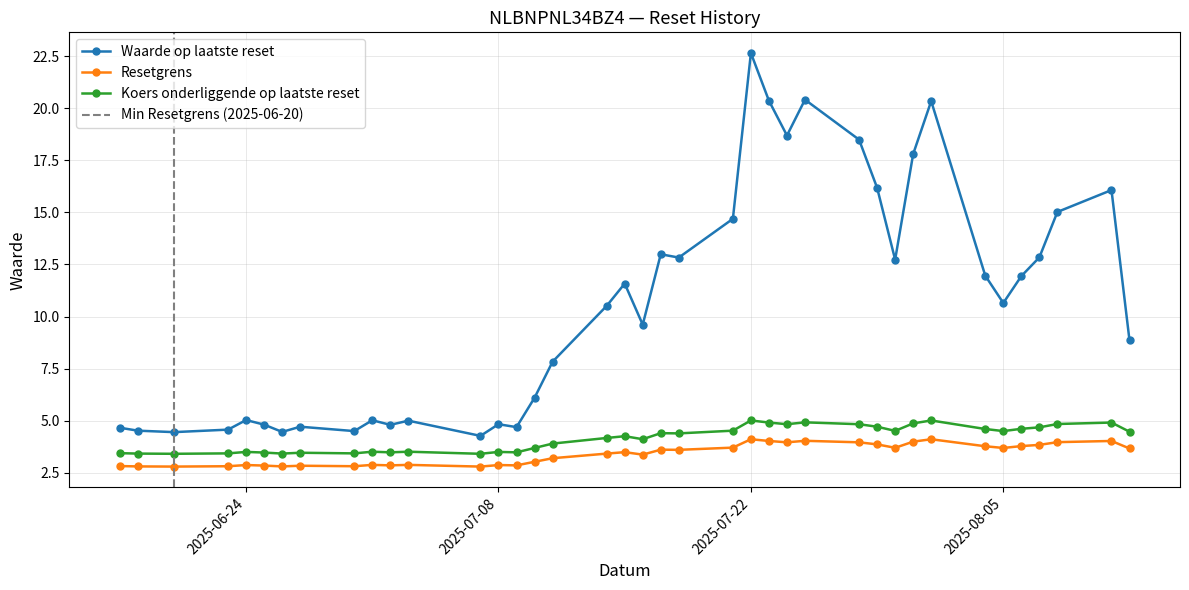

True or false: Waarde op laatste reset and Koers onderliggende op laatste reset cross at least once.

False